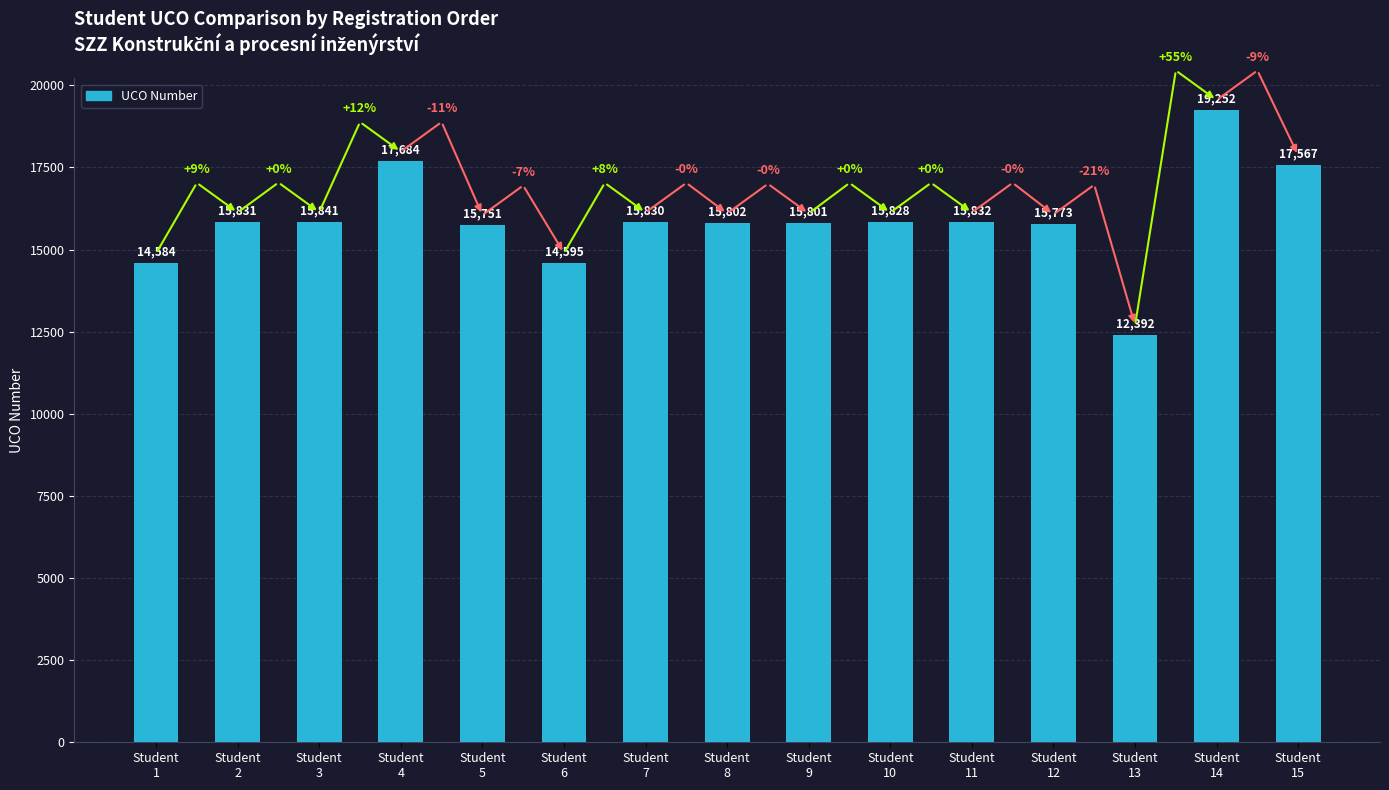

What value does the data have at Student
11, to the nearest 10?

15830